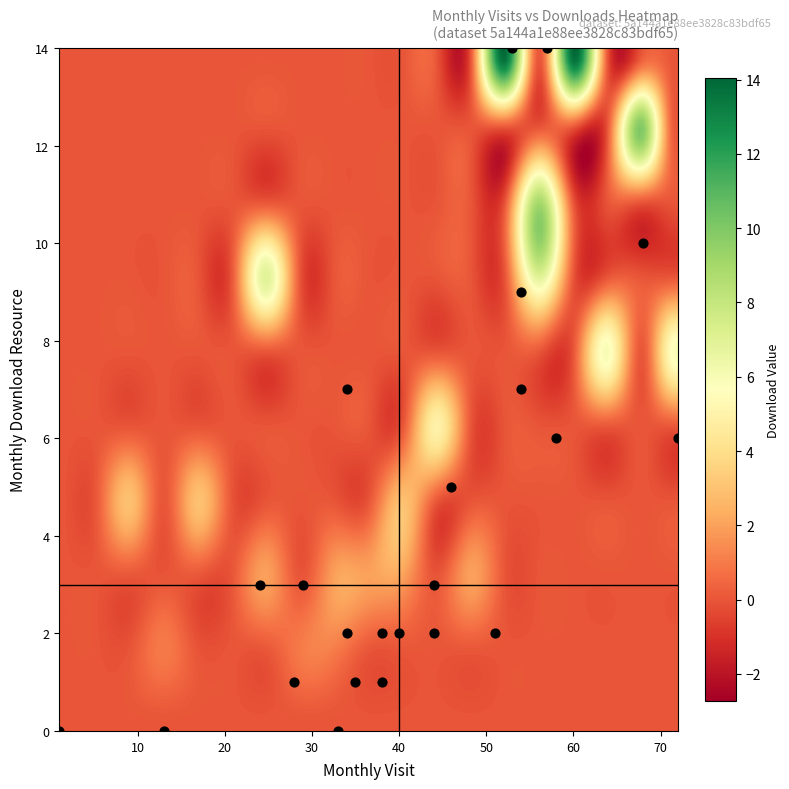

What is the range of Y values (max minus min)?

14